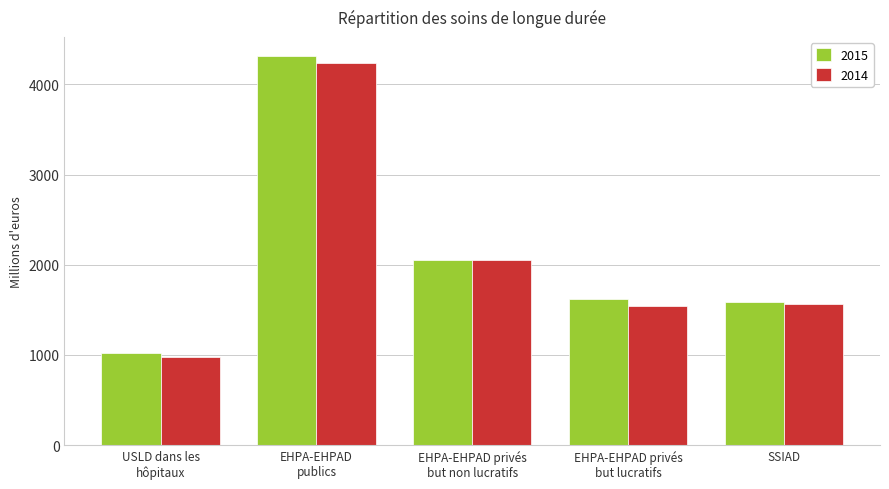

What is the difference between the maximum and minimum values in the 2014 series?

3254.3